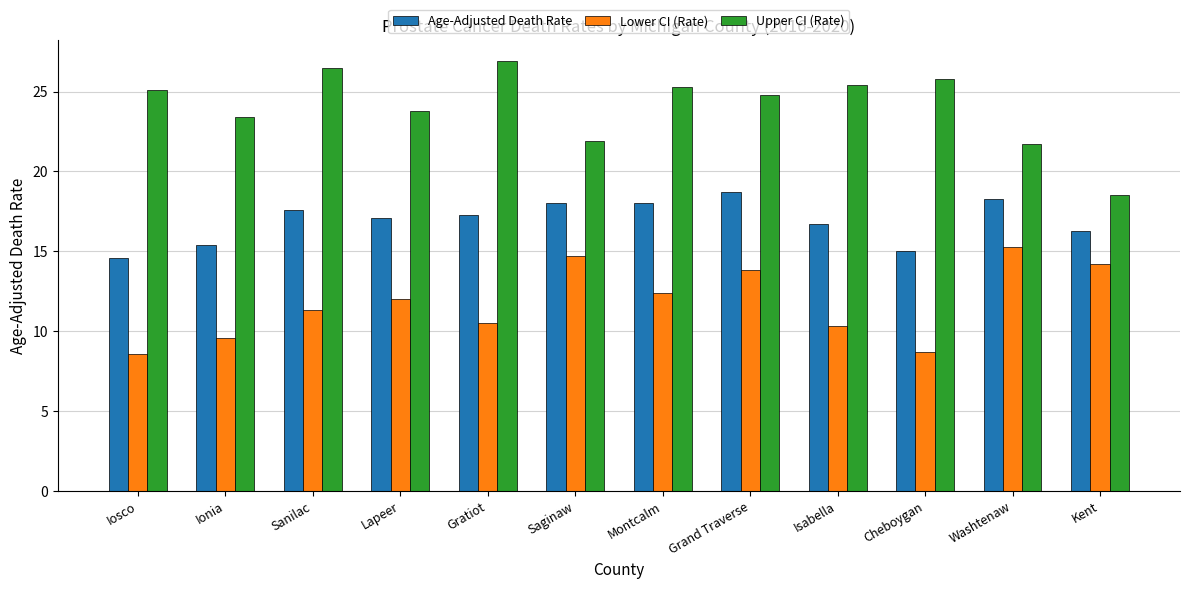

What is the minimum value for Upper CI (Rate)?

18.5